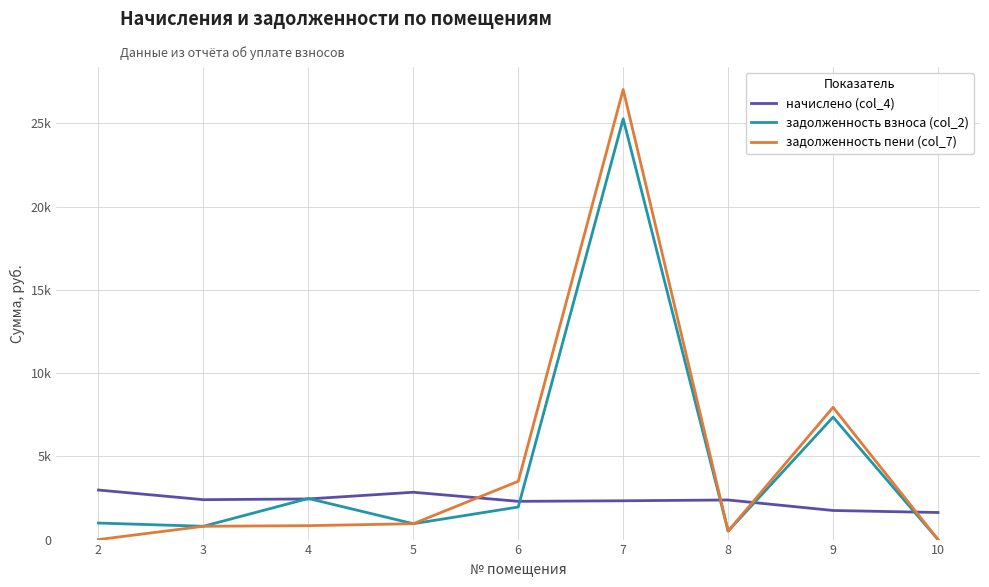

List the labels in order of задолженность пени (col_7) value, largest first.

7, 9, 6, 5, 4, 3, 8, 2, 10